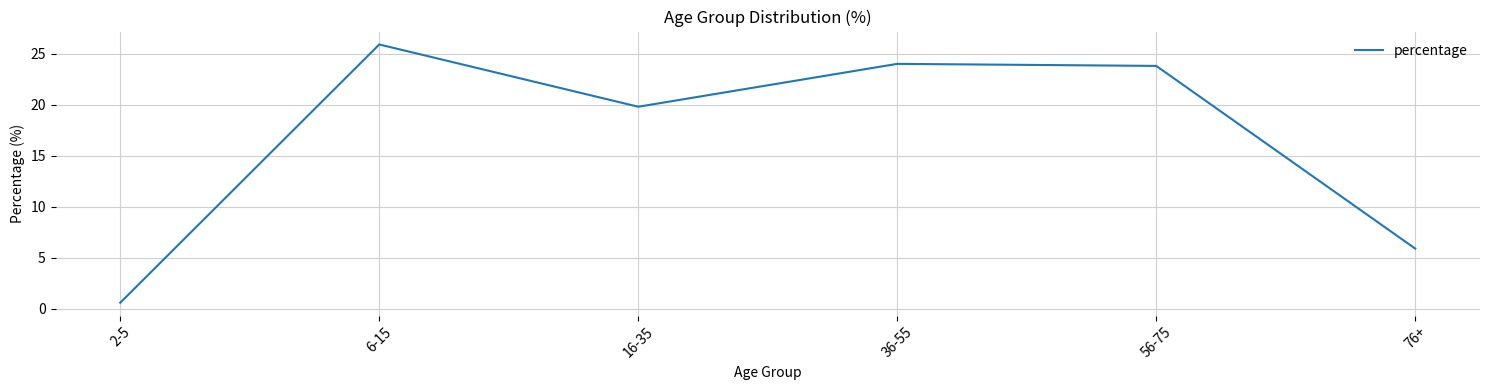

What is the difference between the second highest and second lowest values?

18.1